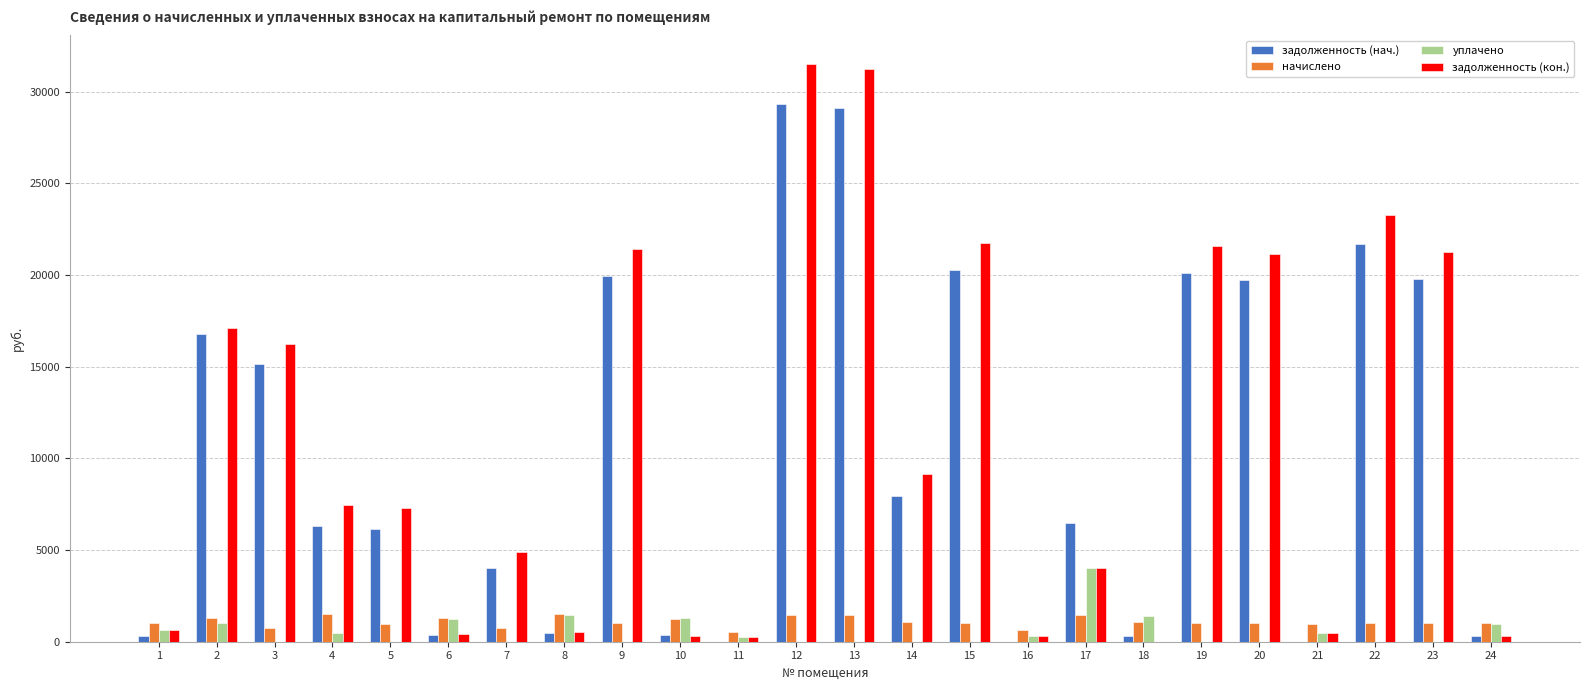

What is the greatest value displayed?

31500.3